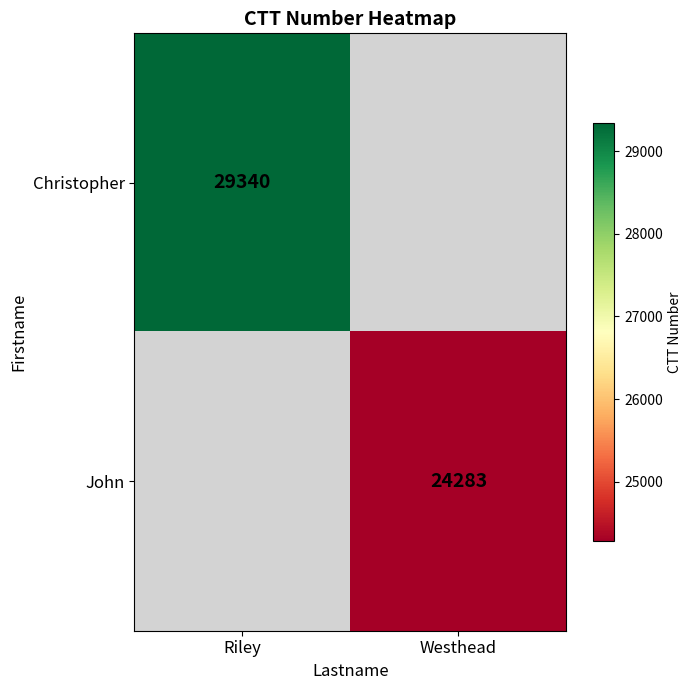

Is it true that Christopher equals 14489 at Riley?

False